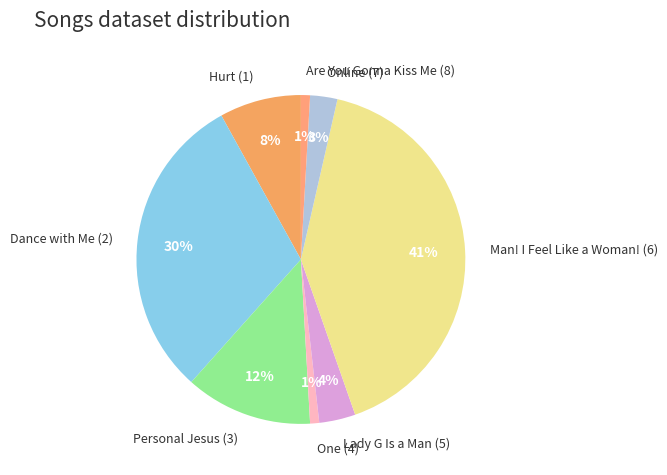

How many segments does this pie chart have?

8